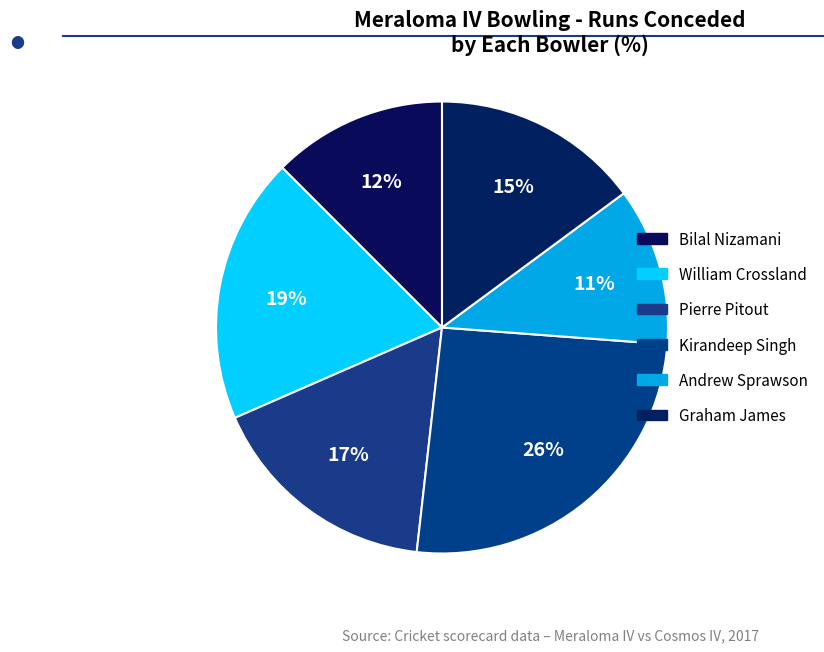

What percentage do Graham James and Andrew Sprawson together represent?

26.2%